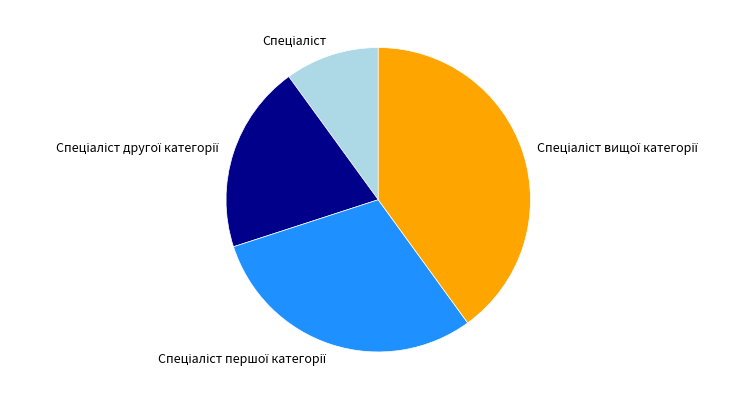

Is there a majority slice in this chart?

No